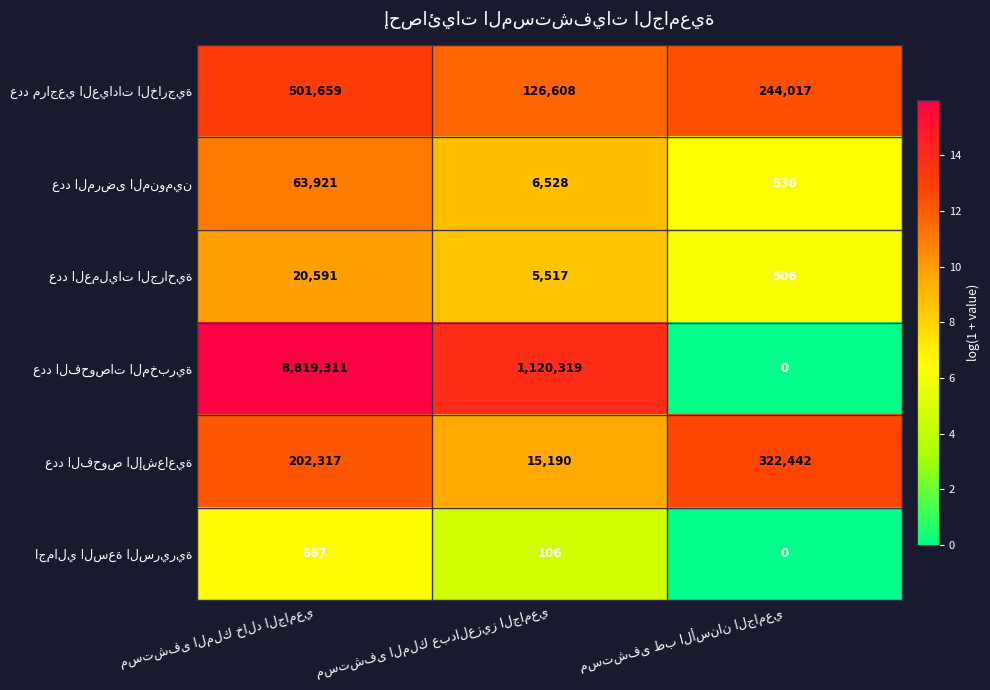

The عدد الفحوصات المخبرية series shows 13.9 at مستشفى الملك عبدالعزيز الجامعي. True or false?

True